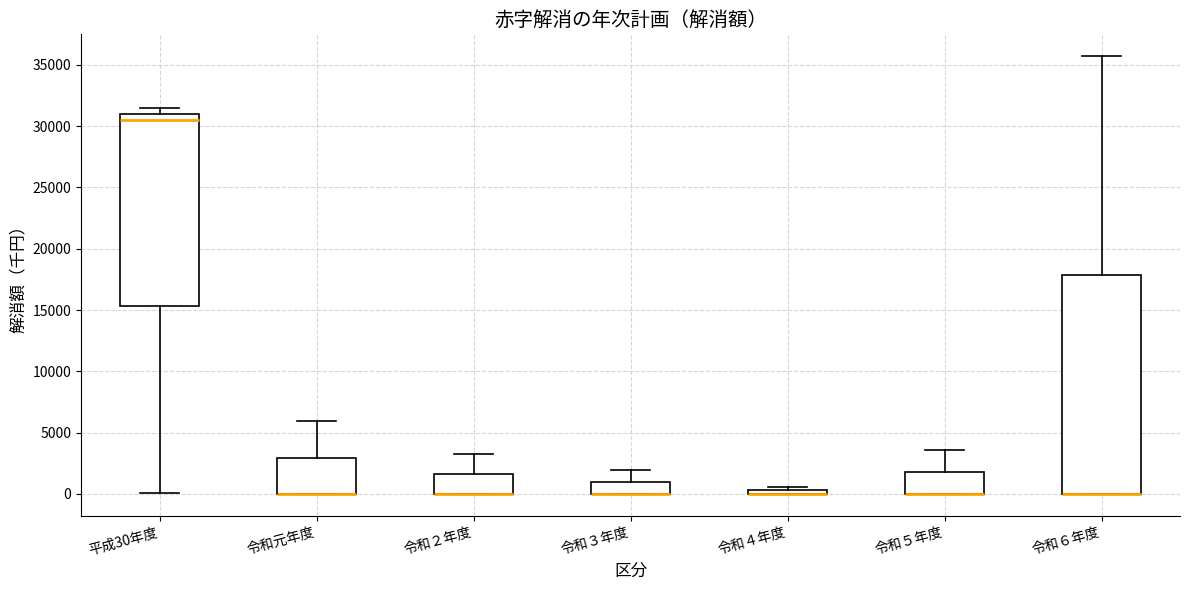

Which box is the tallest, from its lower edge to its upper edge?

令和６年度